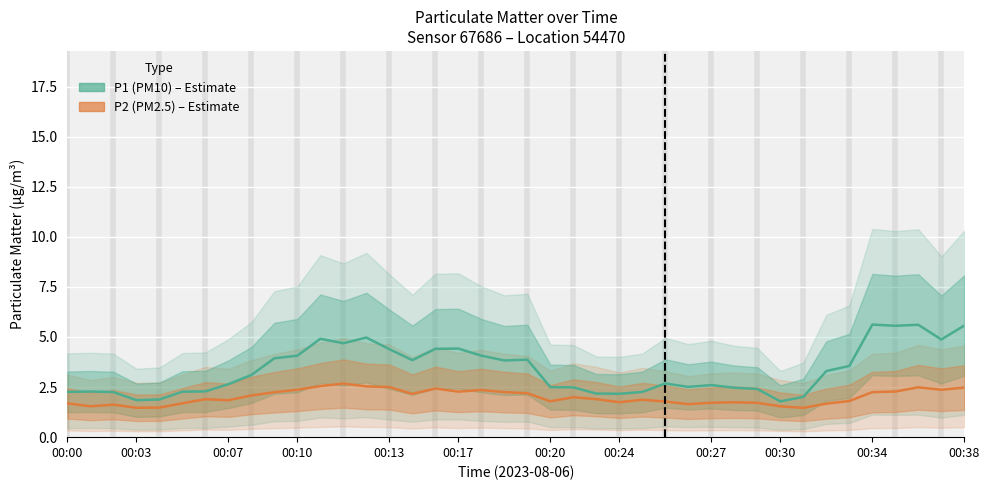

What is the minimum value shown in the chart?

1.5